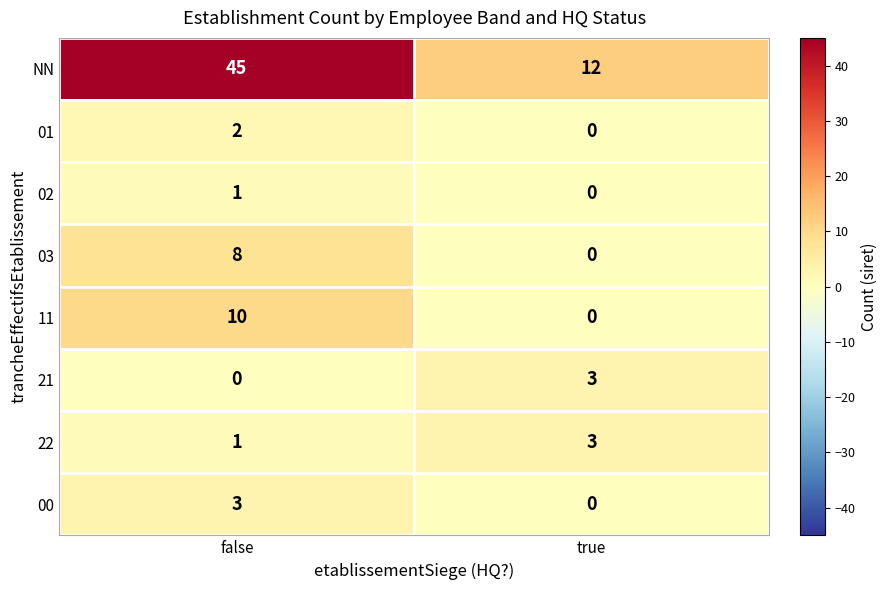

What is the approximate value of 11 at false?

10